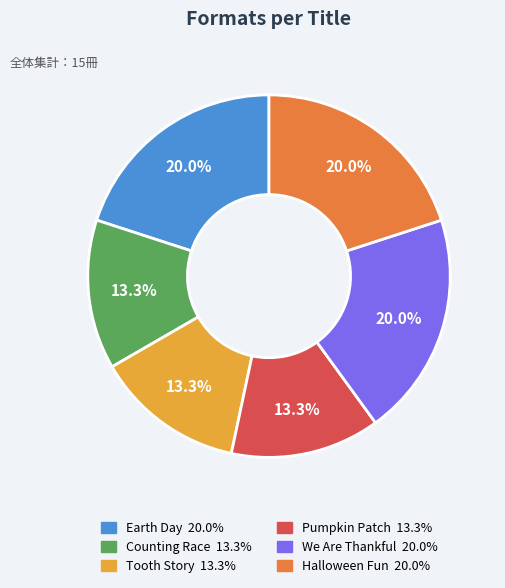

What is the ratio of the value at Tooth Story to the value at Halloween Fun?

0.7